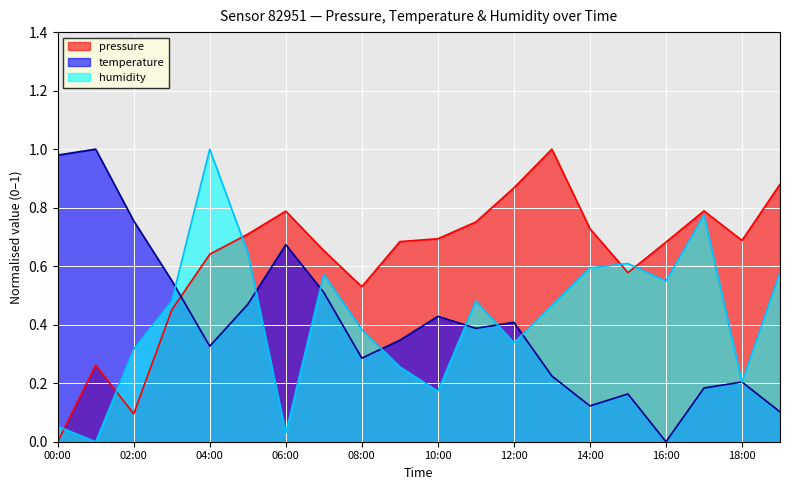

Is the value of temperature at 18:00 greater than the value of humidity at 01:00?

Yes